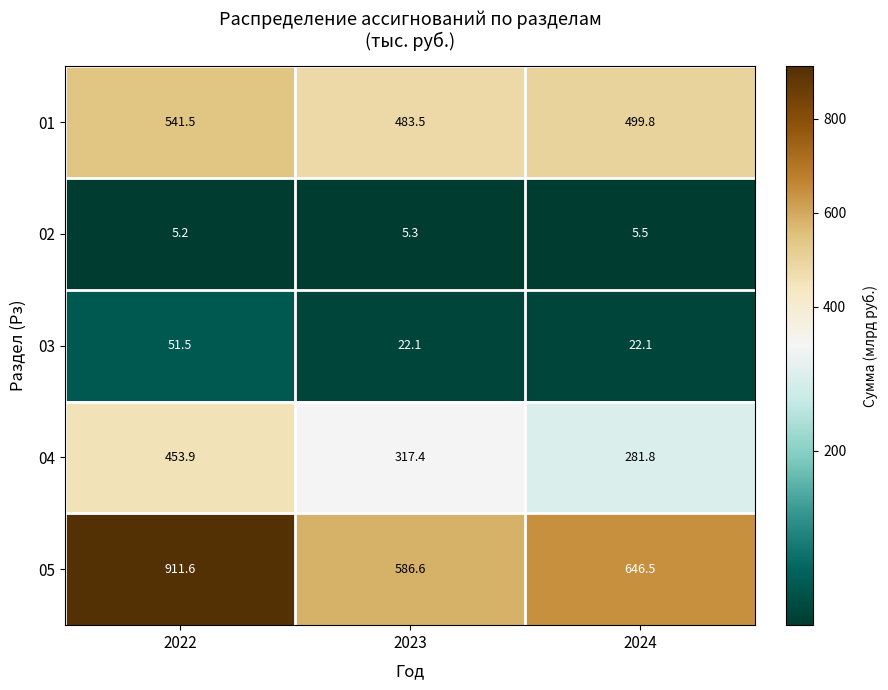

The 05 series shows 964.5 at 2024. True or false?

False